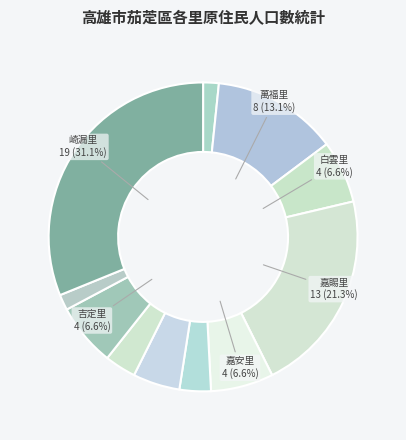

Count the number of slices in the pie.

11